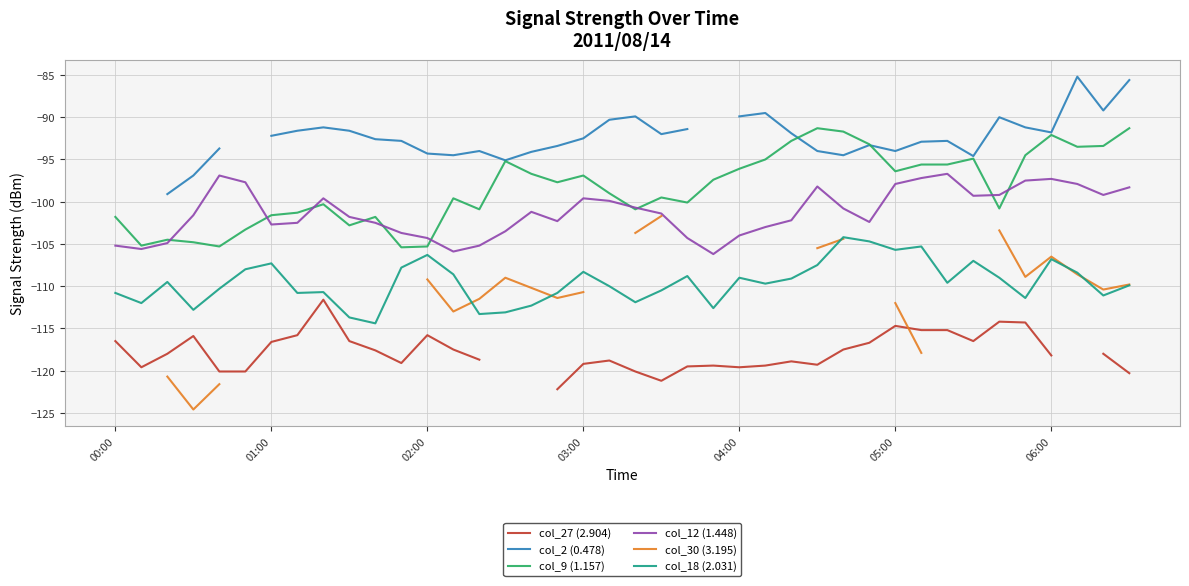

Is this an area chart (filled region under the line)?

No